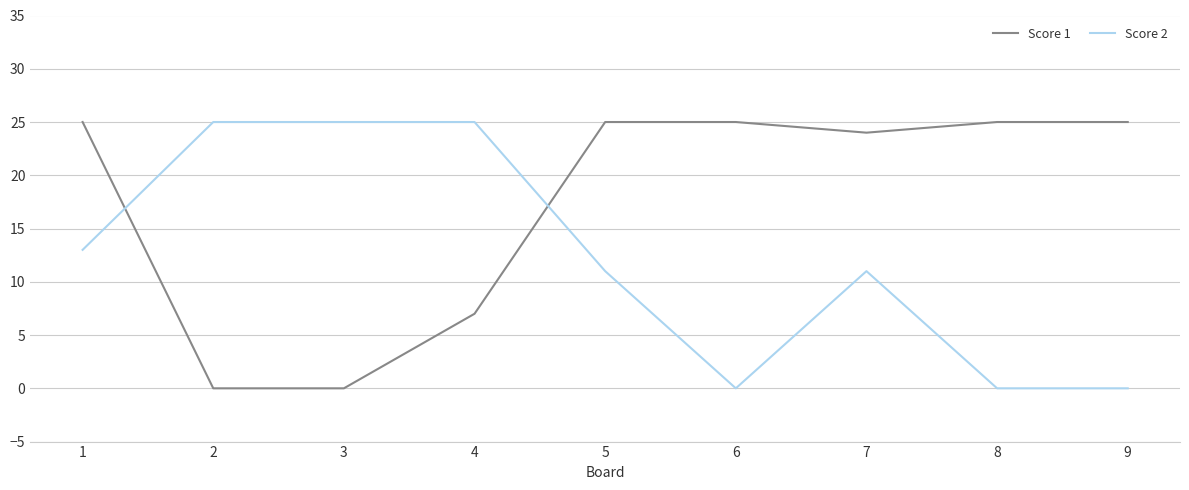

What value does the Score 1 series have at 1, to the nearest 5?

25